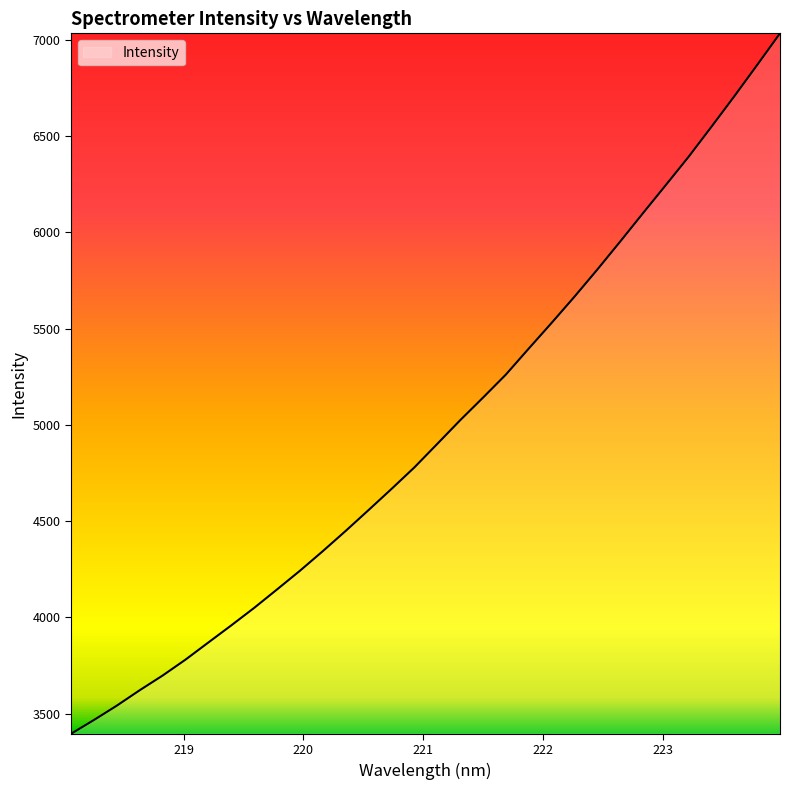

Reading right to left, list all the values displayed in this chart.

7033.1	6868.6	6706.2	6547.9	6392.0	6244.8	6098.7	5950.9	5805.7	5664.8	5528.7	5395.4	5260.4	5140.8	5023.3	4900.6	4778.6	4666.8	4557.4	4449.1	4344.1	4242.3	4145.3	4049.4	3958.6	3869.8	3780.7	3698.1	3621.9	3541.8	3467.3	3395.7